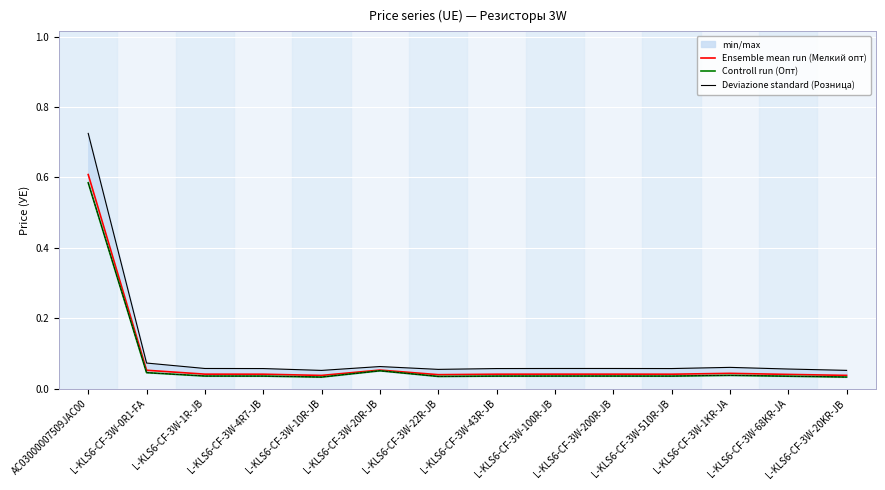

Rank the series at L-KLS6-CF-3W-0R1-FA from highest to lowest value.

Deviazione standard (Розница), Ensemble mean run (Мелкий опт), Controll run (Опт)